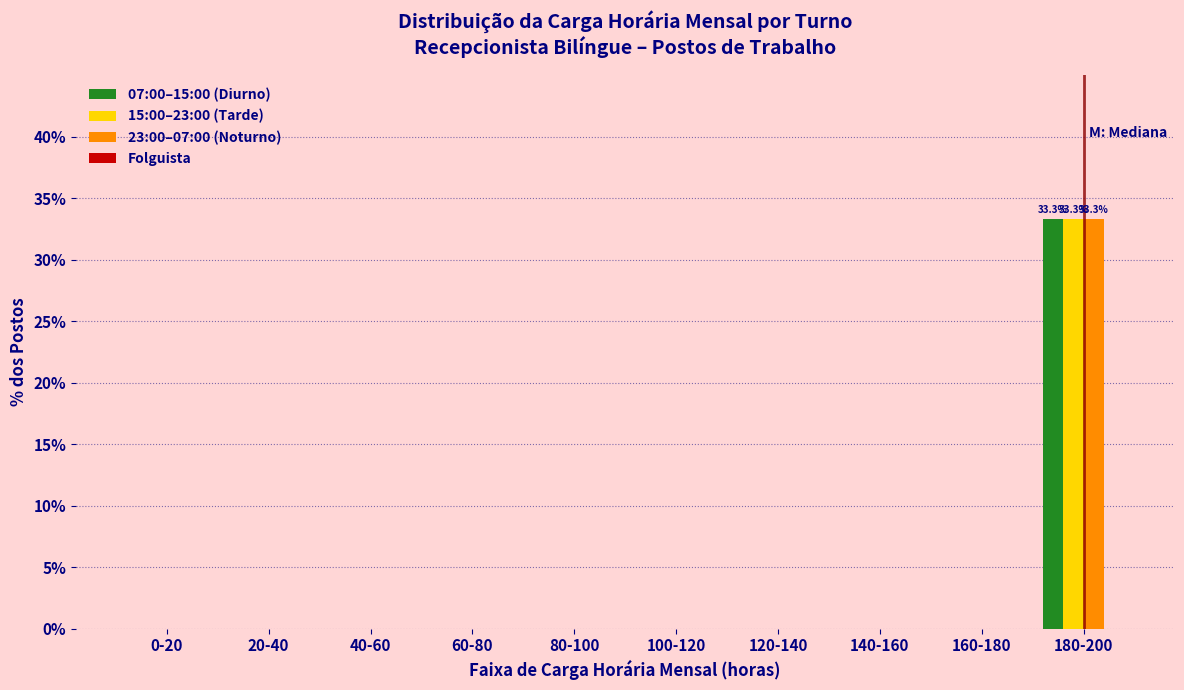

Reading left to right, what are all the values shown in this chart?

07:00–15:00 (Diurno): 0-20=0.0	20-40=0.0	40-60=0.0	60-80=0.0	80-100=0.0	100-120=0.0	120-140=0.0	140-160=0.0	160-180=0.0	180-200=33.3
15:00–23:00 (Tarde): 0-20=0.0	20-40=0.0	40-60=0.0	60-80=0.0	80-100=0.0	100-120=0.0	120-140=0.0	140-160=0.0	160-180=0.0	180-200=33.3
23:00–07:00 (Noturno): 0-20=0.0	20-40=0.0	40-60=0.0	60-80=0.0	80-100=0.0	100-120=0.0	120-140=0.0	140-160=0.0	160-180=0.0	180-200=33.3